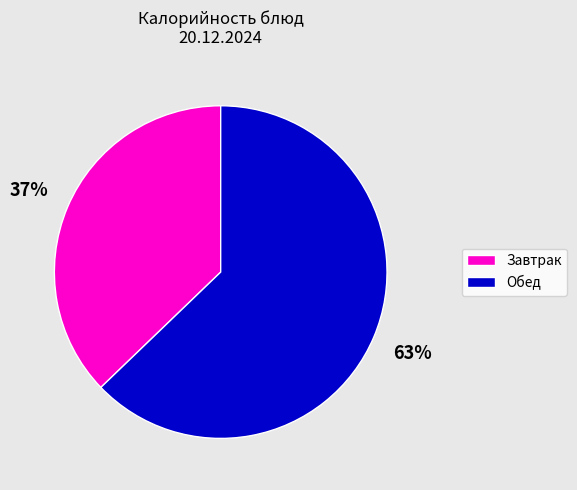

To the nearest percent, what is the average slice percentage?

50%